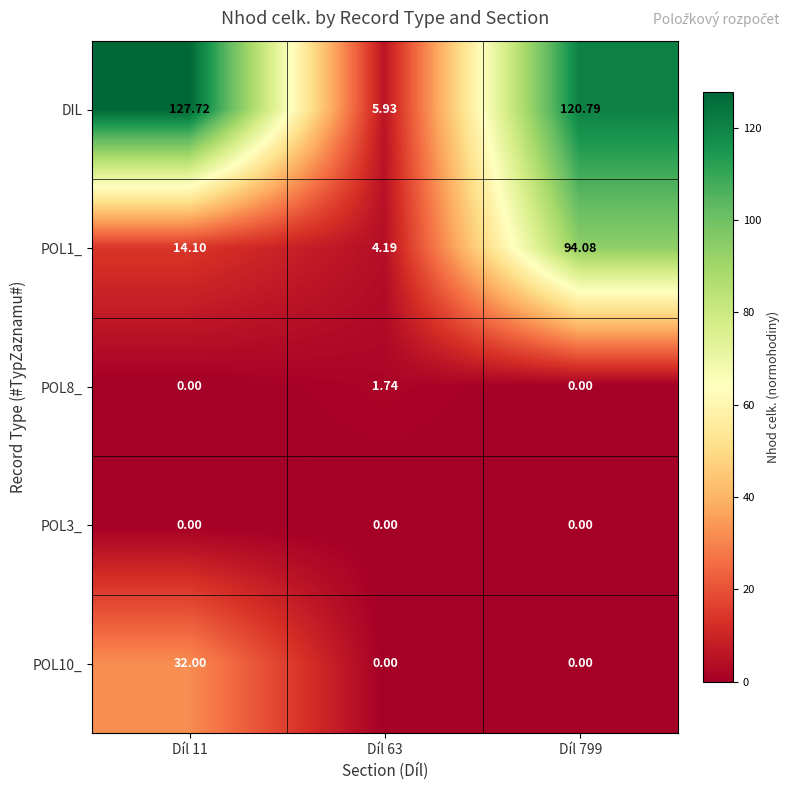

Which series has the largest total across all categories?

DIL